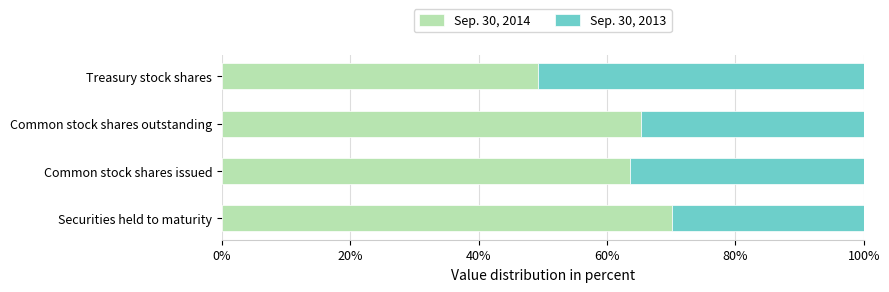

What is the maximum value for Sep. 30, 2014?

70.1